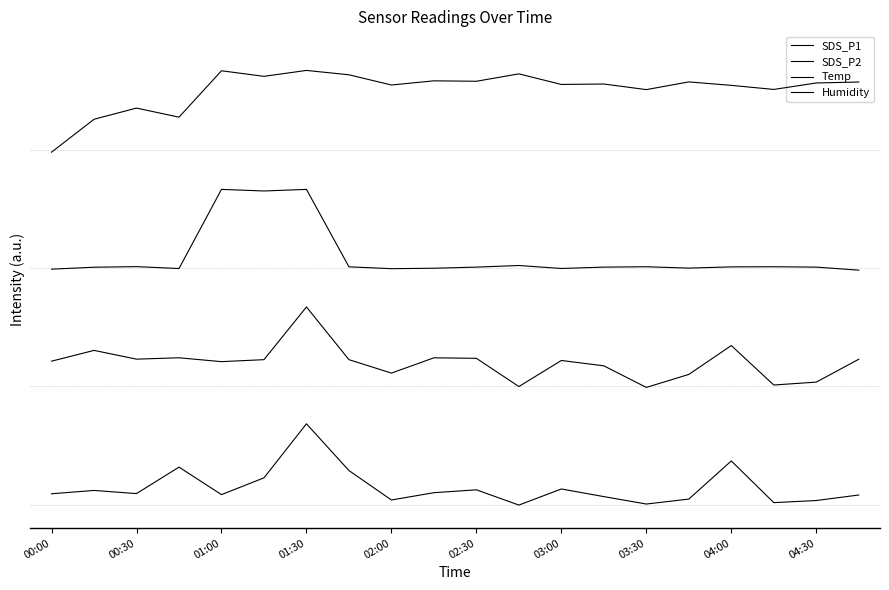

How many interior local peaks does the SDS_P1 series have?

6